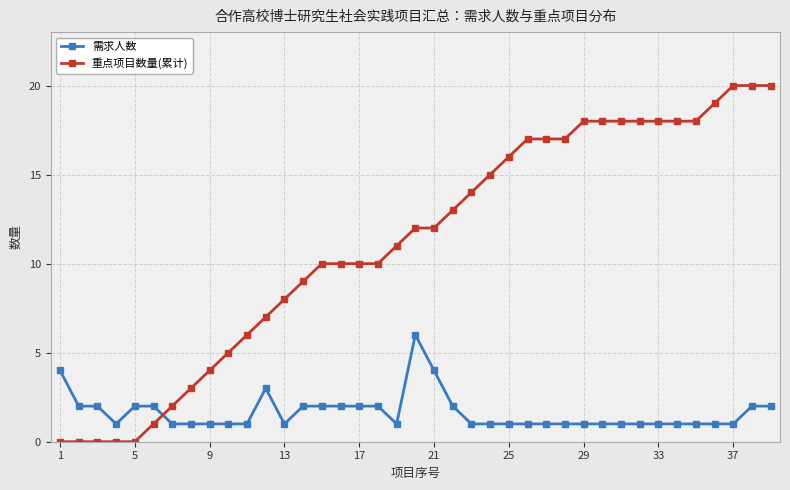

What is the difference between the maximum and minimum values in the 重点项目数量(累计) series?

20